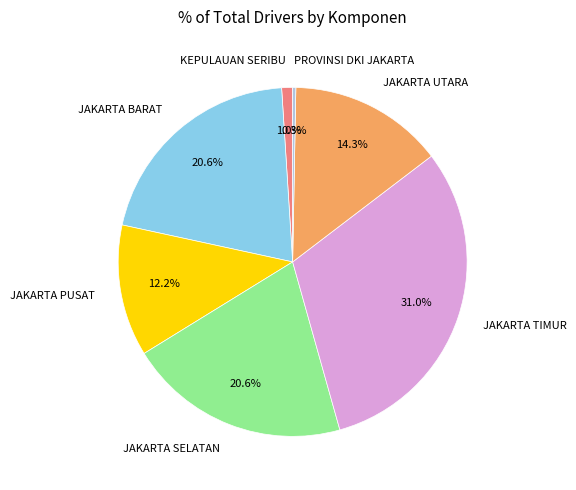

To the nearest percent, what is the difference between the JAKARTA PUSAT and KEPULAUAN SERIBU slice percentages?

11%